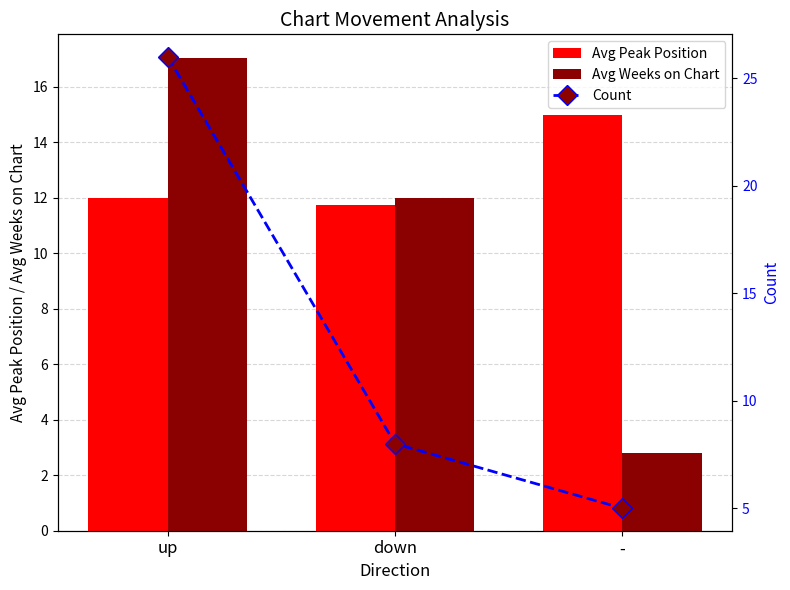

What position from the left is down?

2